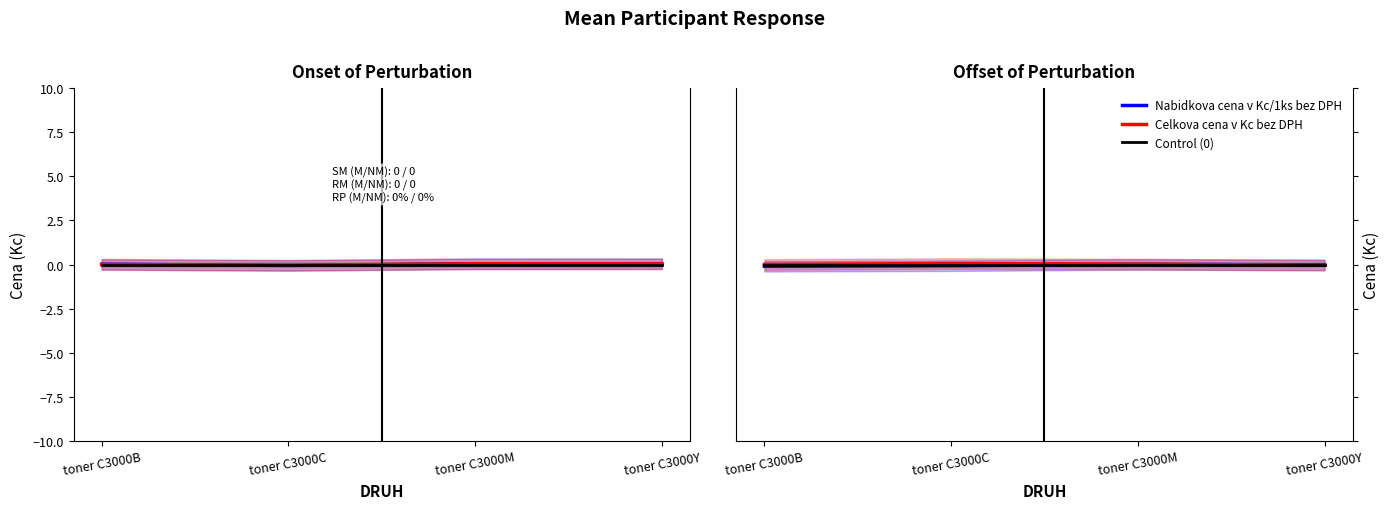

Reading right to left, transcribe all the data shown in this chart.

Nabidkova cena v Kc/1ks bez DPH: -0.0	0.0	-0.1	-0.1
Celkova cena v Kc bez DPH: -0.0	0.0	0.1	0.0
Control (0): 0.0	0.0	0.0	0.0